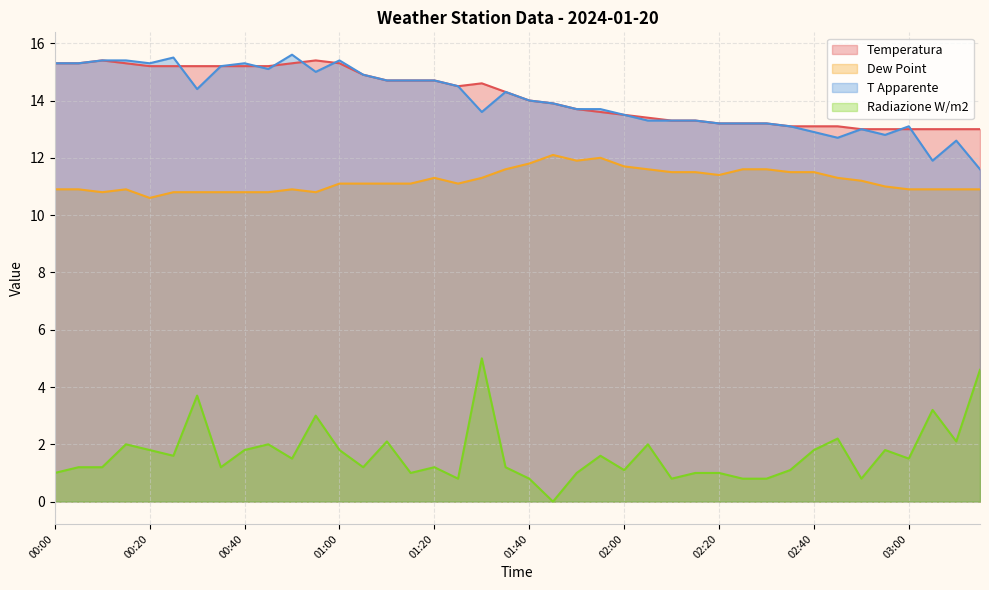

Rank the categories by Radiazione W/m2 value from highest to lowest.

01:30, 03:15, 00:30, 03:05, 00:55, 02:45, 01:10, 03:10, 00:15, 00:45, 02:05, 00:20, 00:40, 01:00, 02:40, 02:55, 00:25, 01:55, 00:50, 03:00, 00:05, 00:10, 00:35, 01:05, 01:20, 01:35, 02:00, 02:35, 00:00, 01:15, 01:50, 02:15, 02:20, 01:25, 01:40, 02:10, 02:25, 02:30, 02:50, 01:45